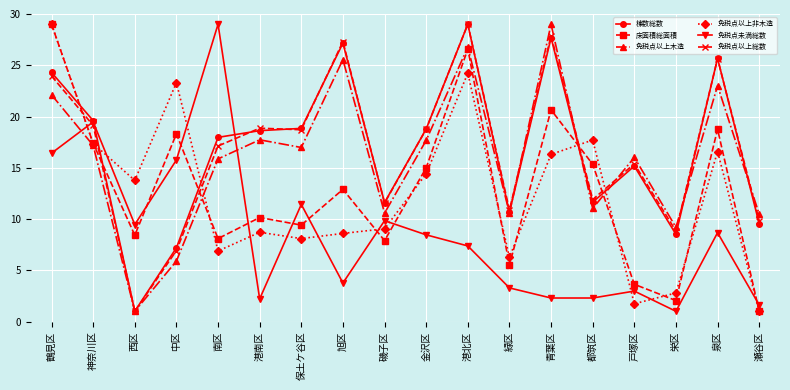

How many intersections are there between 免税点以上総数 and 床面積総面積?

5